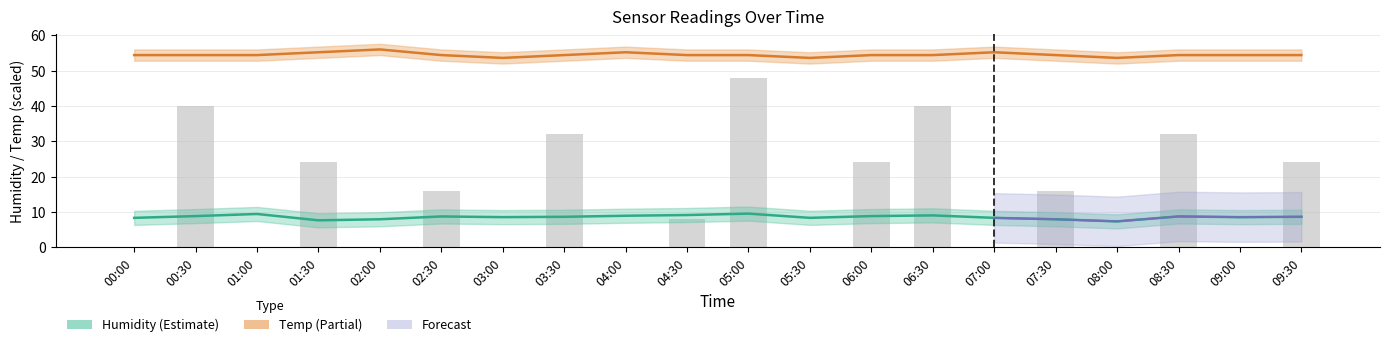

Reading right to left, extract all data points from this chart.

Humidity: 8.6	8.5	8.7	7.3	7.9	8.3	9.0	8.8	8.3	9.5	9.1	8.9	8.6	8.5	8.7	7.9	7.6	9.4	8.8	8.3
Temp: 54.4	54.4	54.4	53.6	54.4	55.2	54.4	54.4	53.6	54.4	54.4	55.2	54.4	53.6	54.4	56.0	55.2	54.4	54.4	54.4